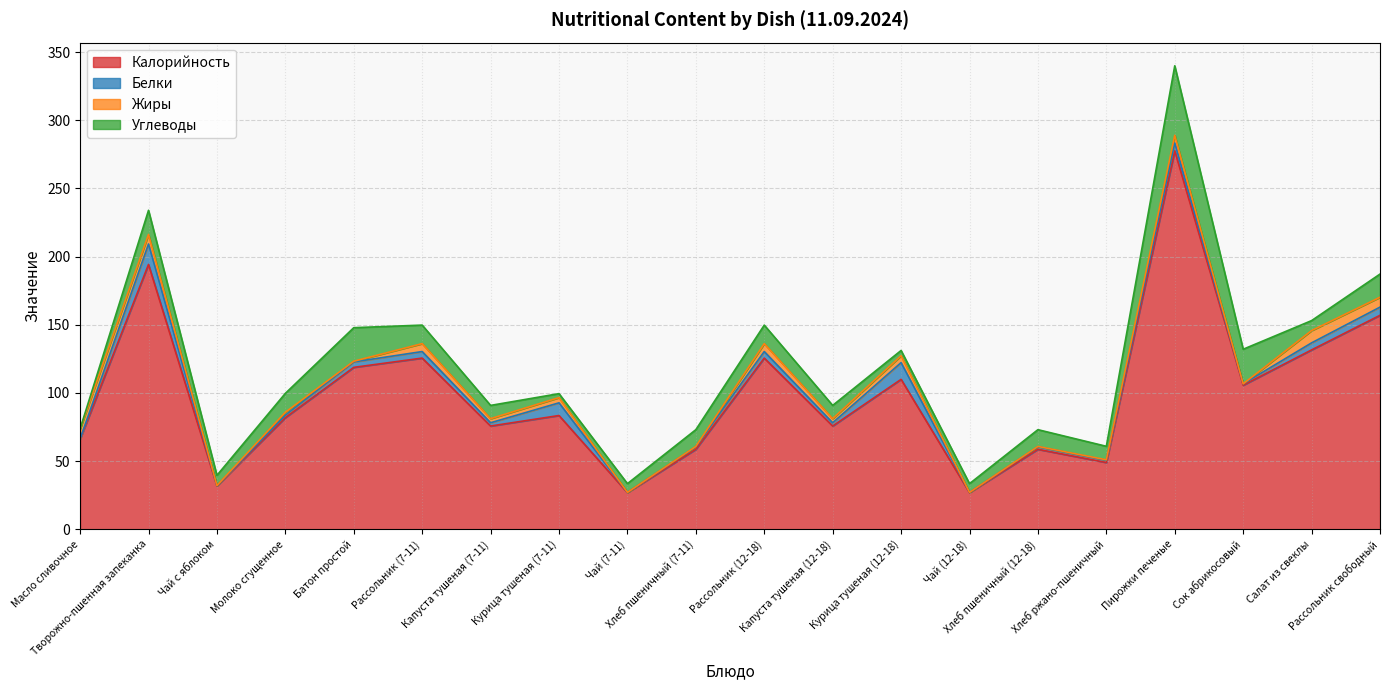

Is the value of Углеводы at Салат из свеклы greater than the value of Белки at Курица тушеная (7-11)?

No